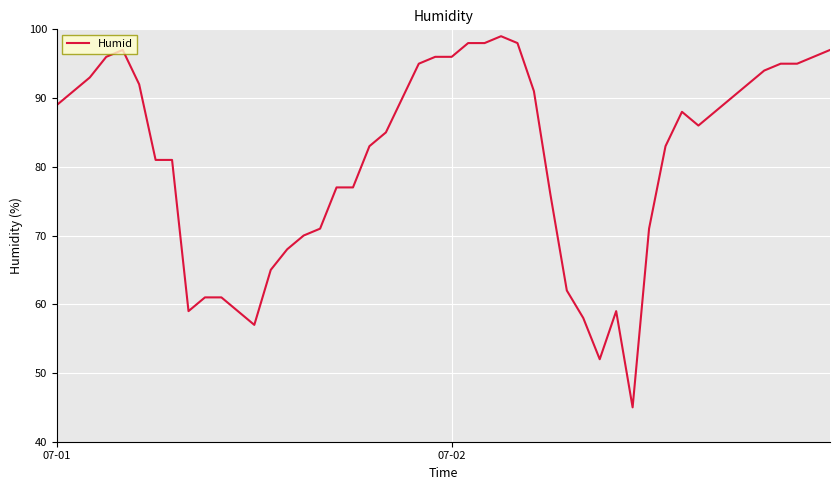

What is the greatest value displayed?

99